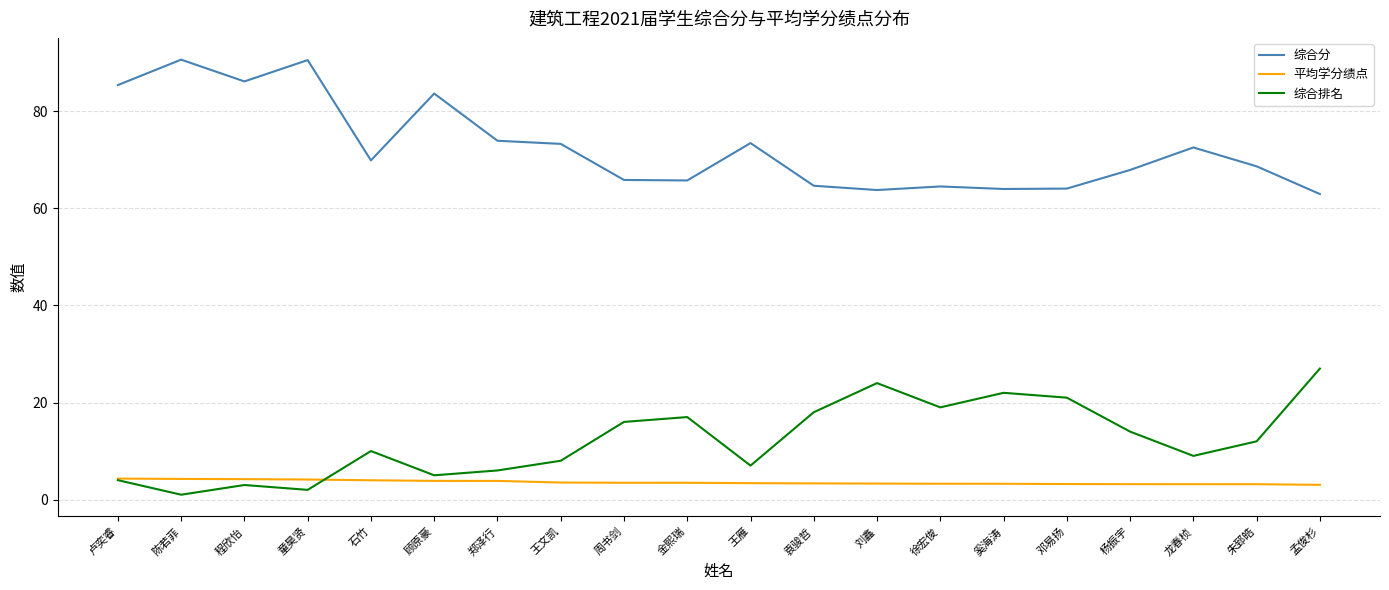

What is the sum of all 平均学分绩点 values?

71.3